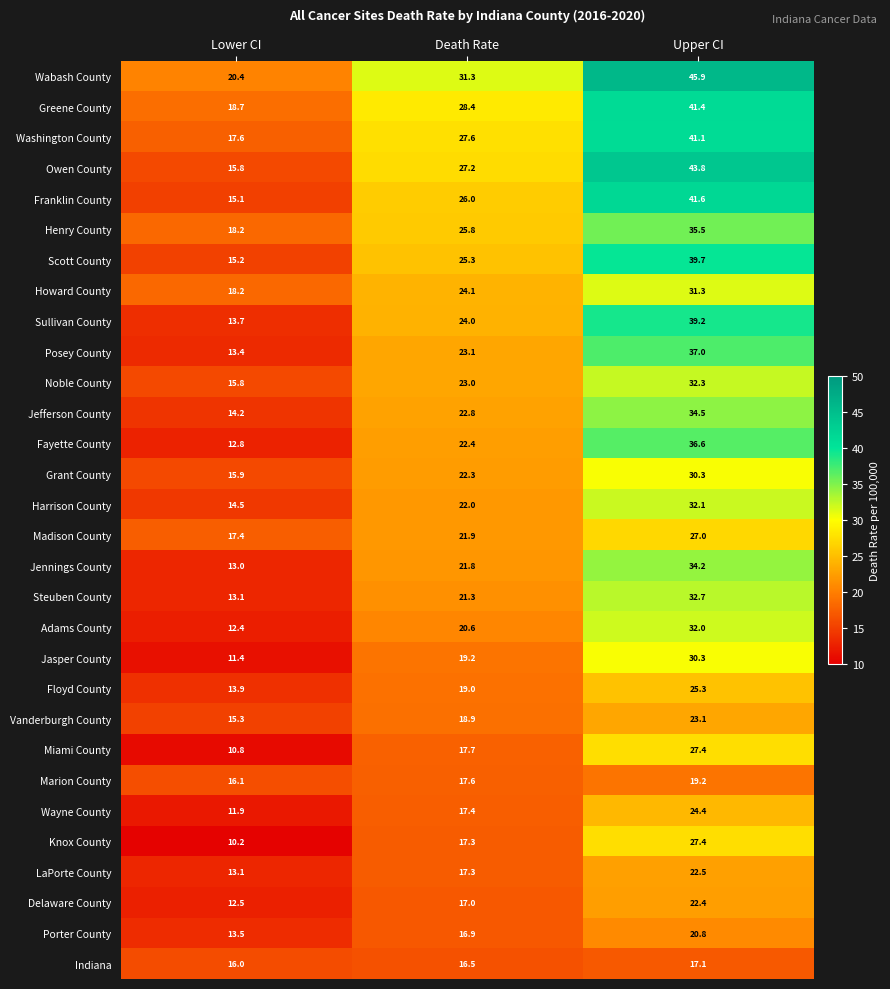

What is the approximate value of Miami County at Upper CI?

27.4